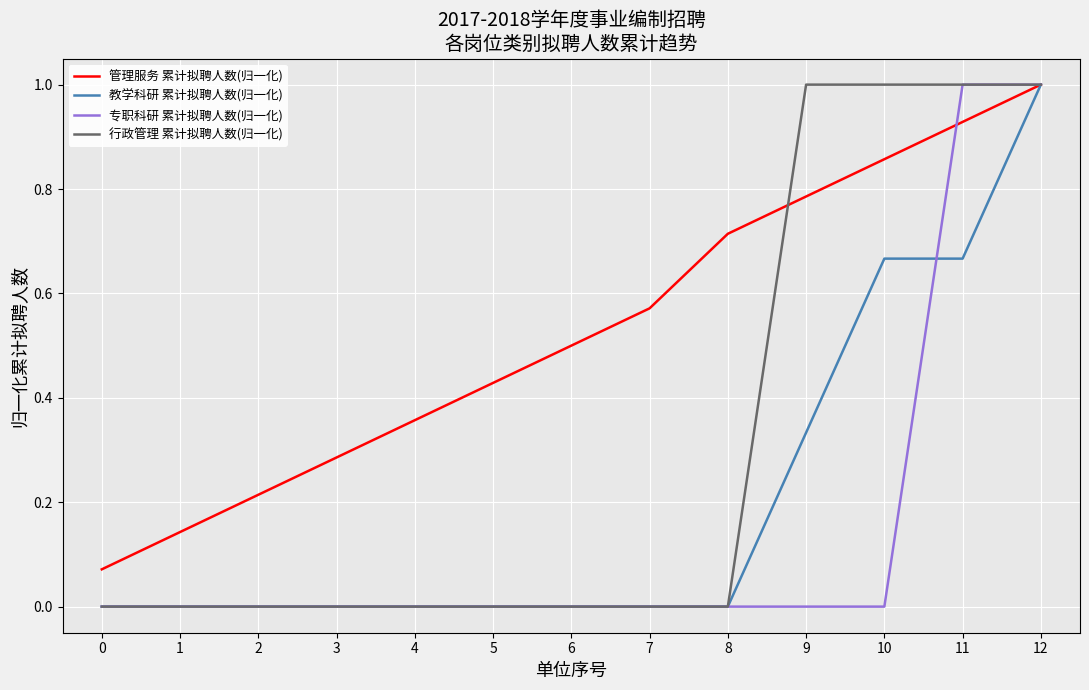

True or false: 行政管理 累计拟聘人数(归一化) has a value of 0.5 at 4.

False